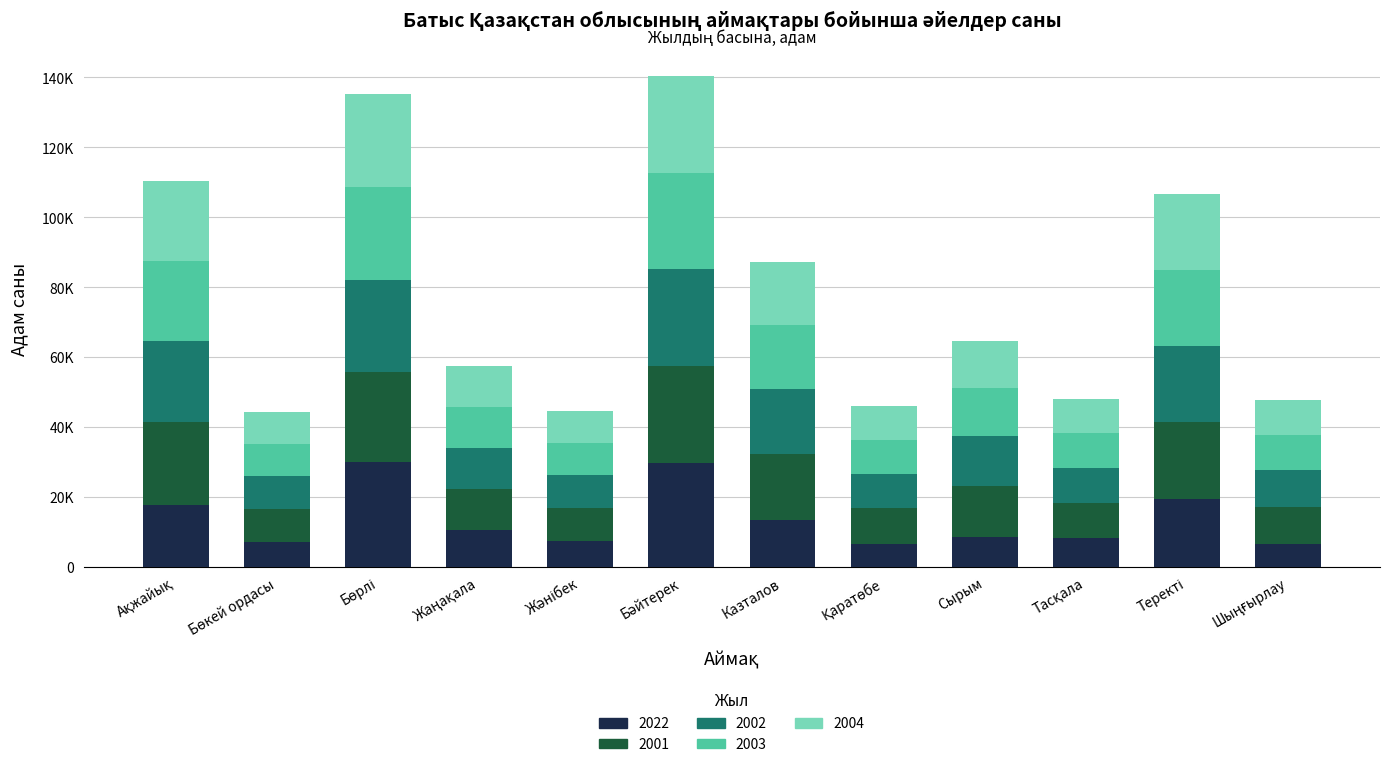

At how many categories does at least one series exceed 18829?

5